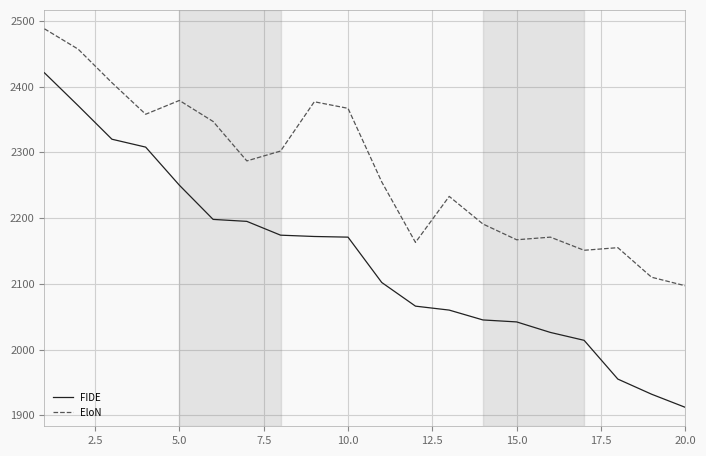

What are all the series names shown in the legend?

FIDE, EloN